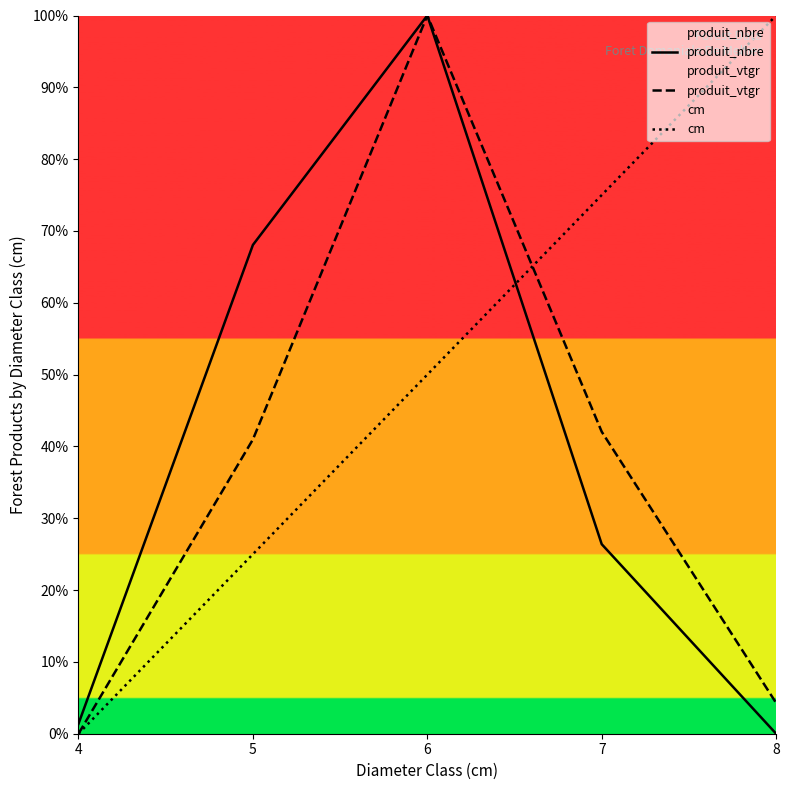

Which has a higher value, 4 or 7?

7